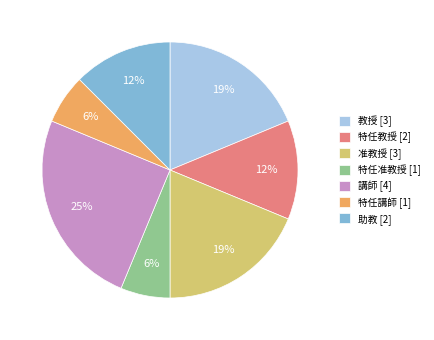

To the nearest percent, what is the difference between the 特任教授 [2] and 特任准教授 [1] slice percentages?

6%